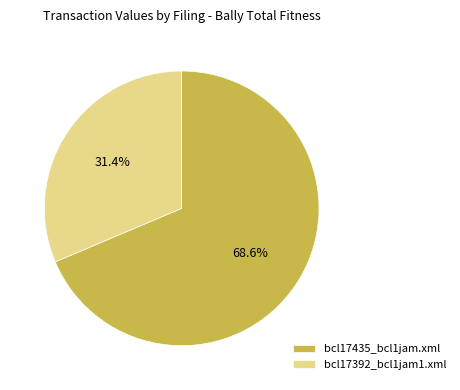

What is the ratio of the value at bcl17435_bcl1jam.xml to the value at bcl17392_bcl1jam1.xml?

2.2